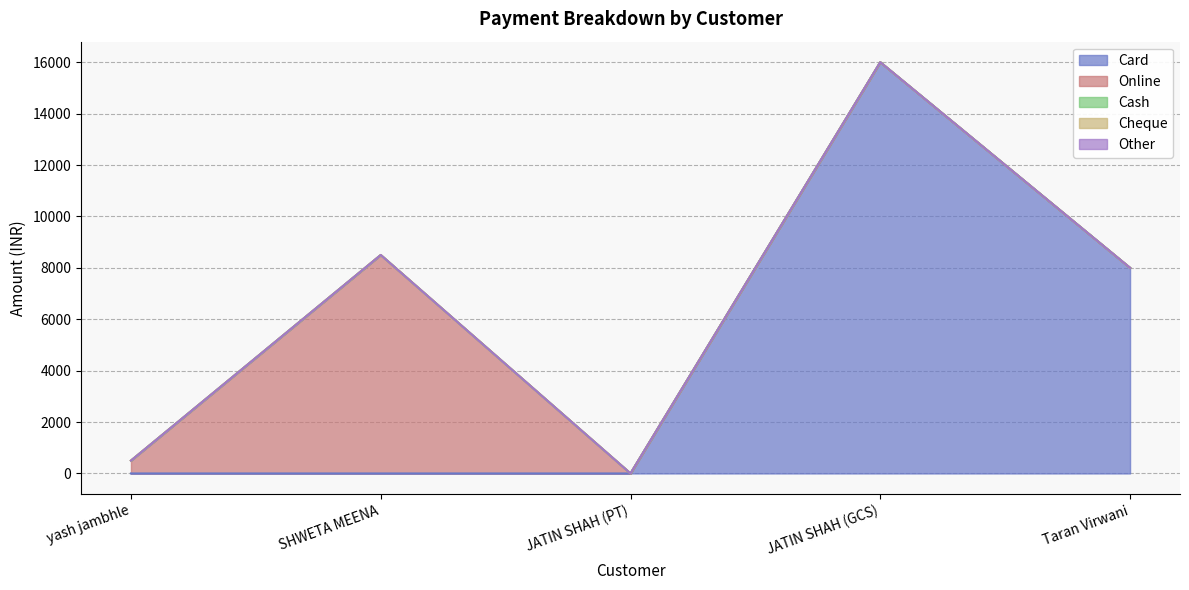

At SHWETA MEENA, list the series in order from smallest to largest.

Card, Cash, Cheque, Other, Online